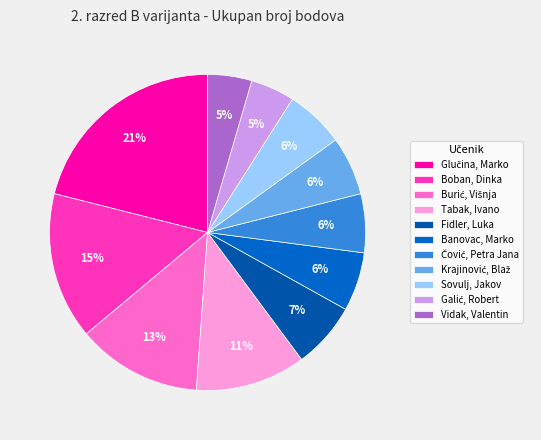

How many slices are in this pie chart?

11